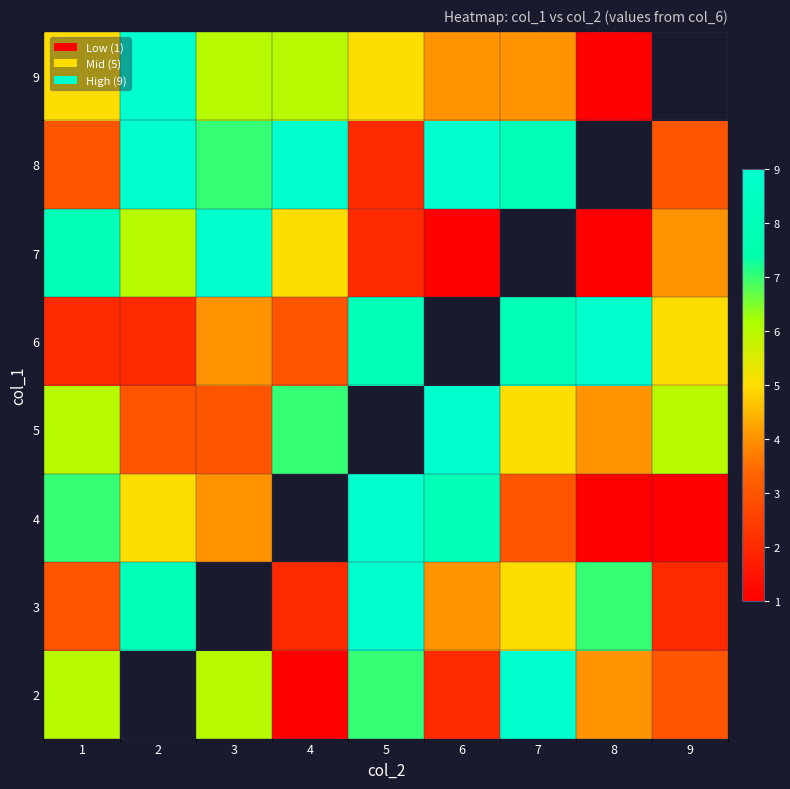

At how many categories does at least one series exceed 3?

9